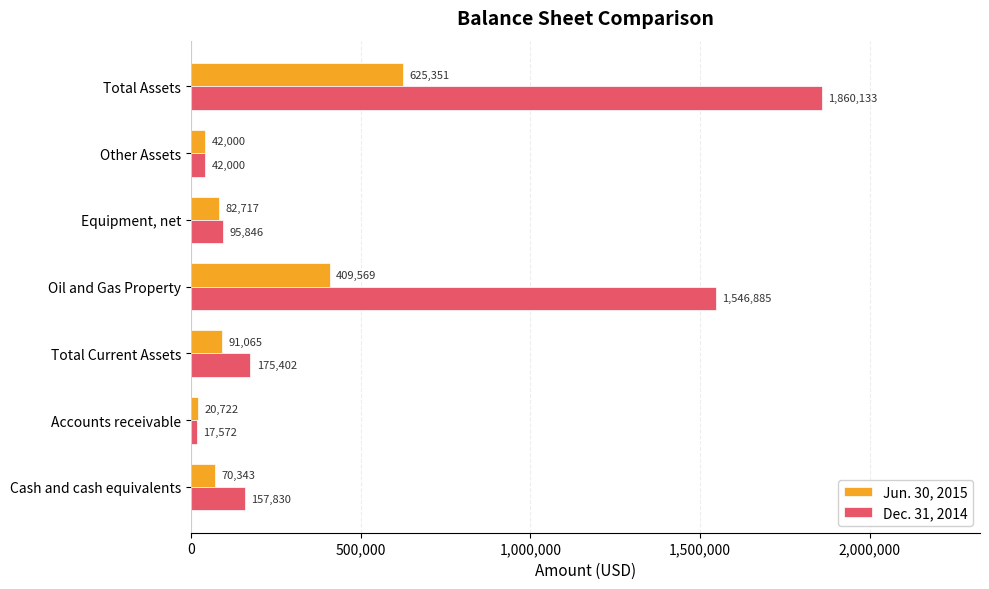

Is it true that Jun. 30, 2015 equals 20722 at Accounts receivable?

True